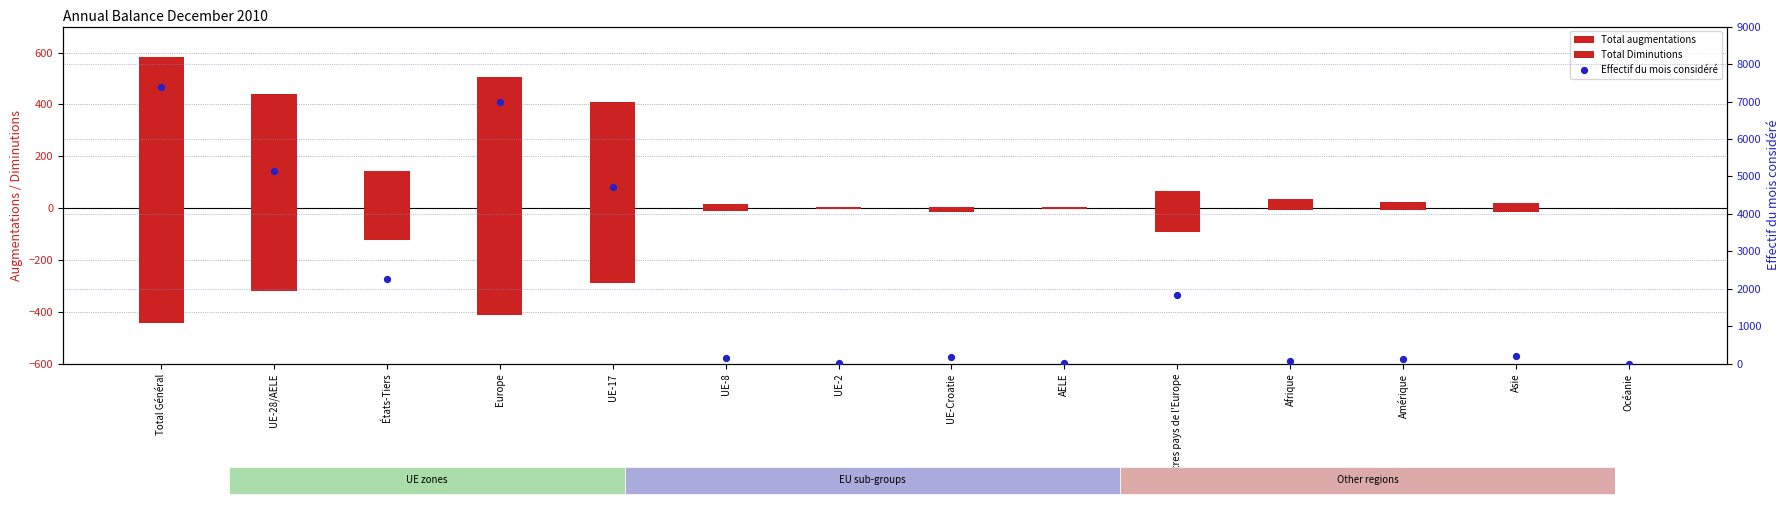

Which series contains the highest Y value?

Effectif du mois considéré